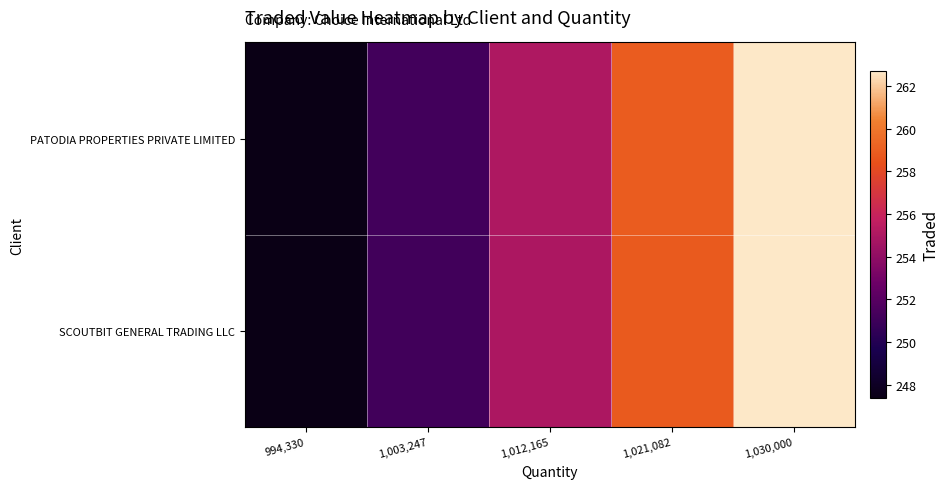

How many data points does each series have?

5